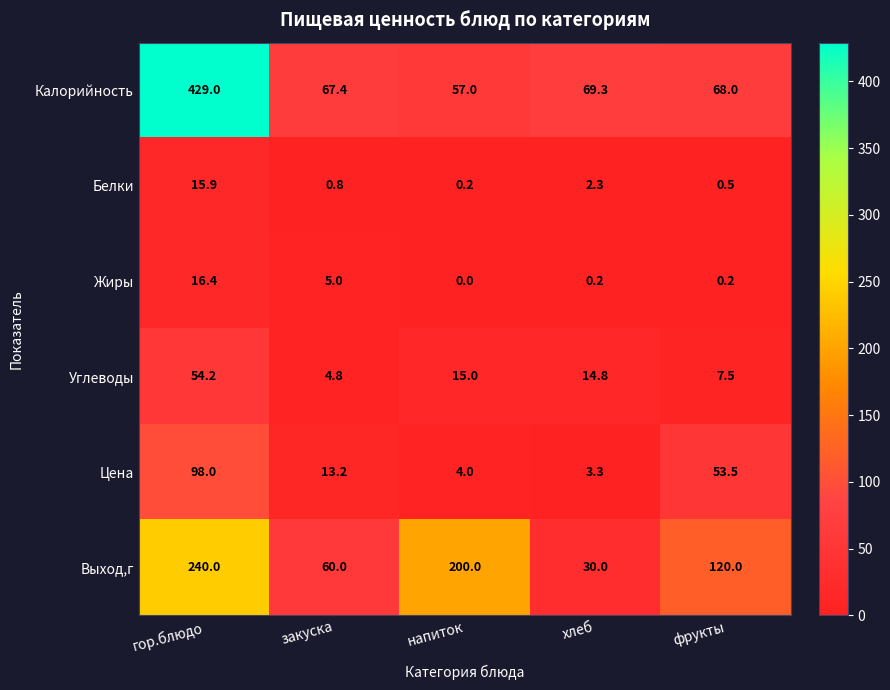

The Углеводы series shows 1.8 at фрукты. True or false?

False